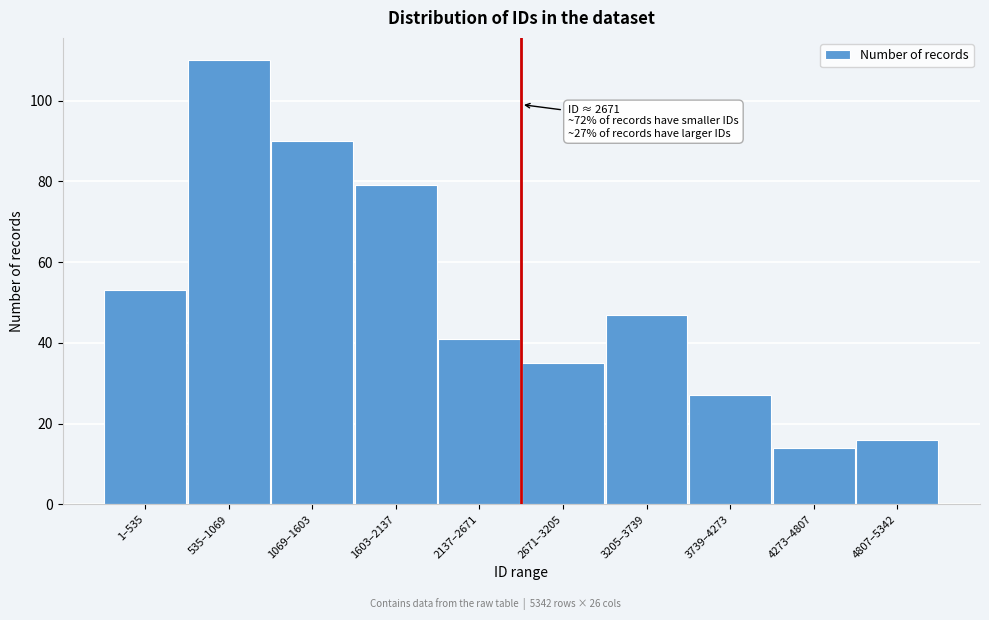

Reading left to right, list all the values displayed in this chart.

1–535=53	535–1069=110	1069–1603=90	1603–2137=79	2137–2671=41	2671–3205=35	3205–3739=47	3739–4273=27	4273–4807=14	4807–5342=16